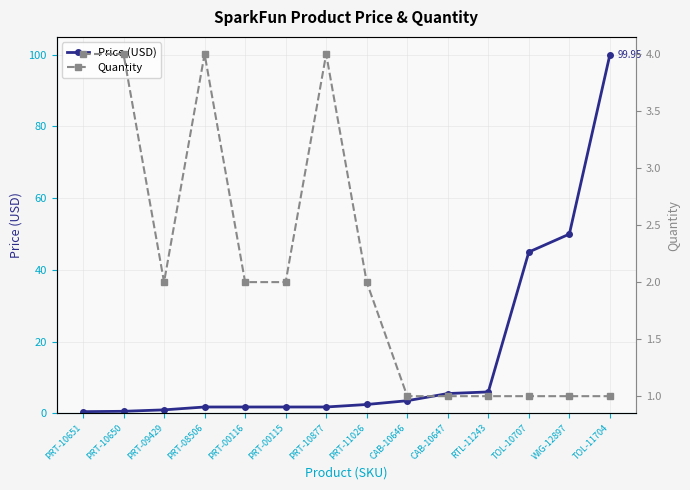

Which category has the lowest value across all series?

PRT-10651